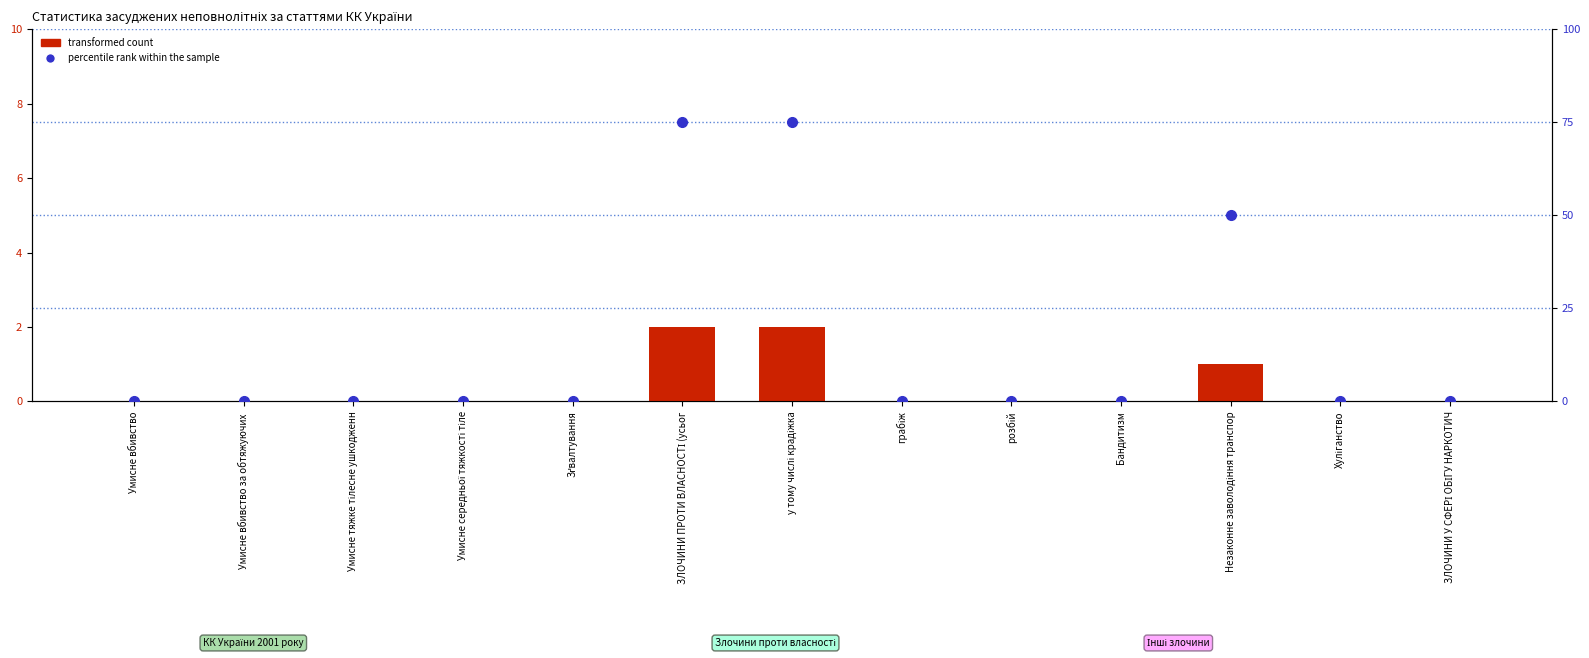

How many groups of bars are there?

13